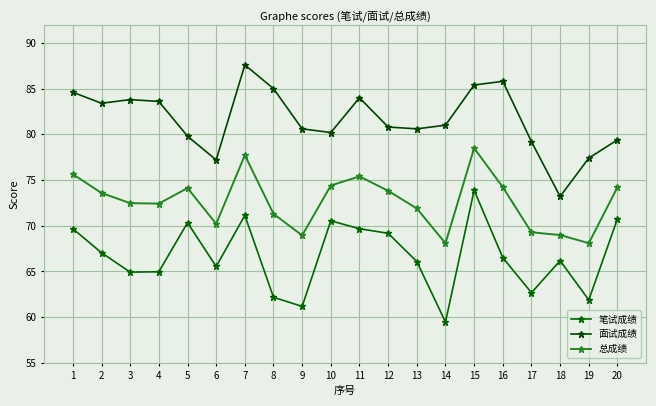

What is the spread (max minus min) of values at 15?

11.5